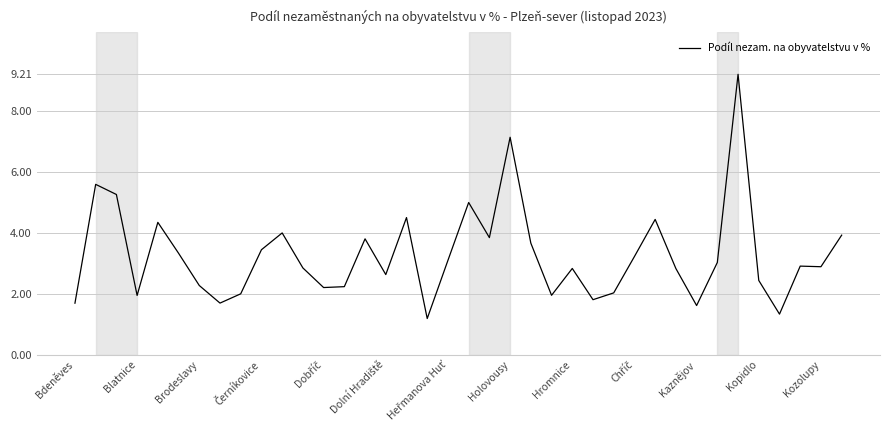

What is the minimum value shown in the chart?

1.2